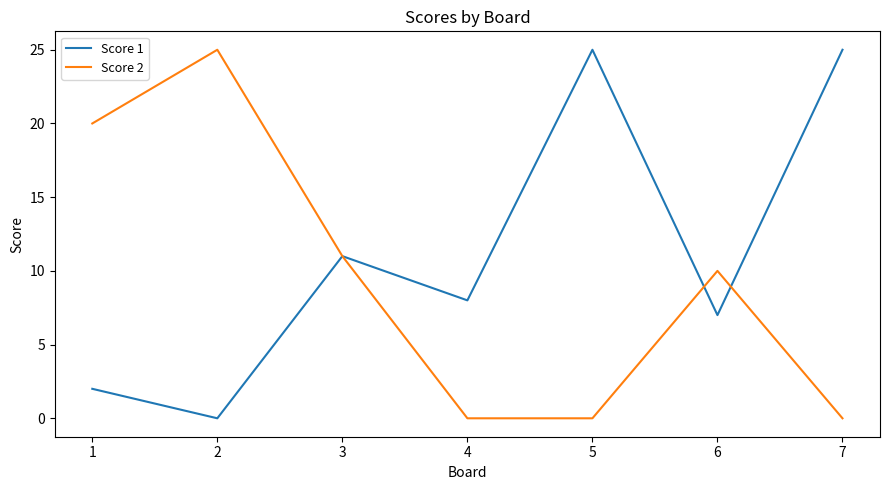

What is the sum of all Score 2 values?

66